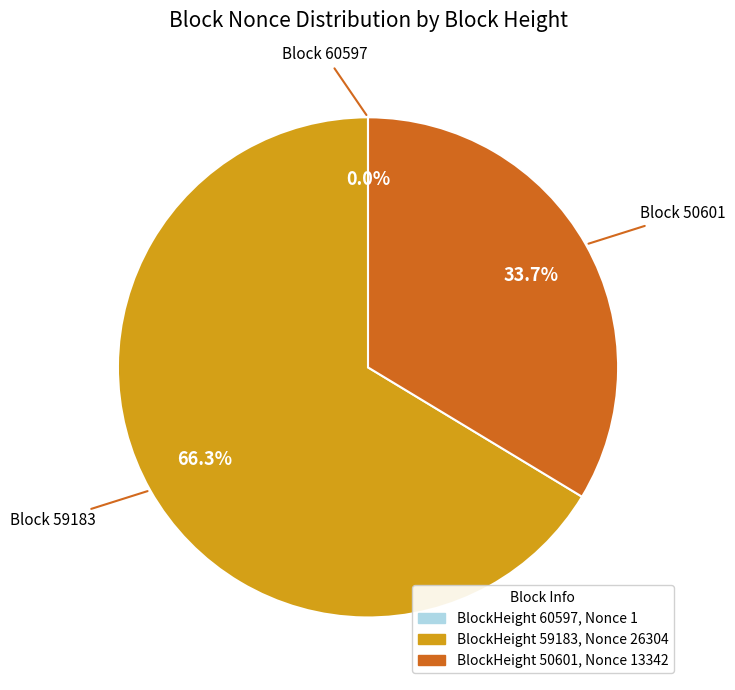

Is there any slice that represents more than half of the pie?

Yes